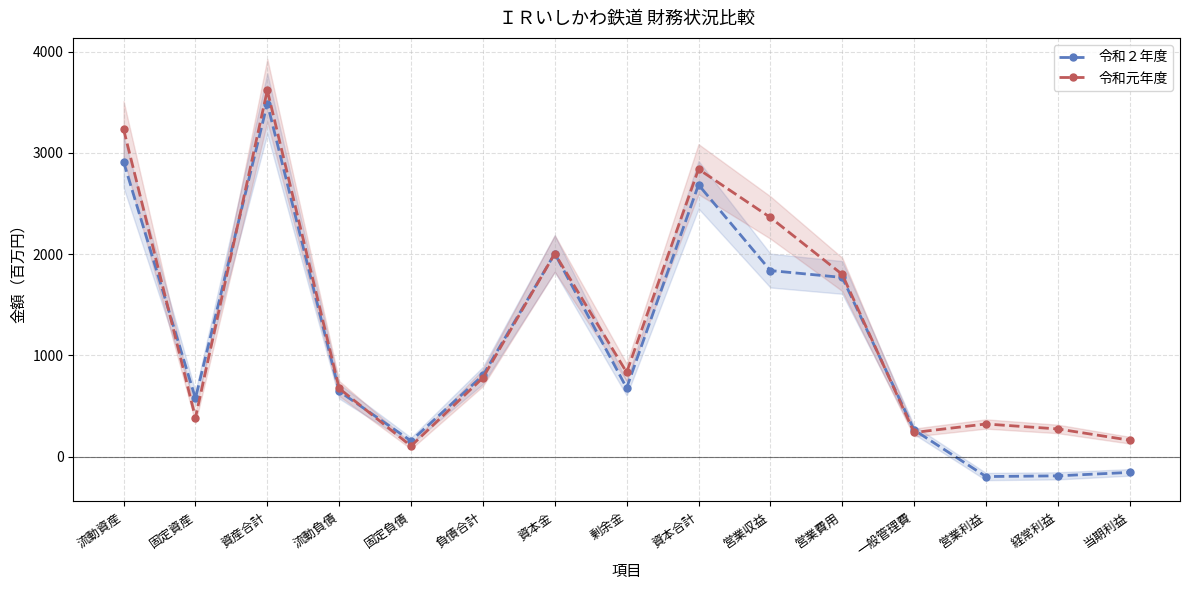

Where does the 令和２年度 series first go above 679?

流動資産